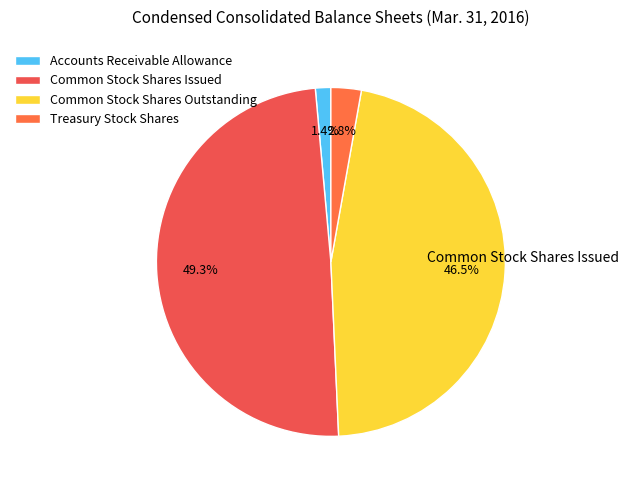

Does any single category account for the majority?

No